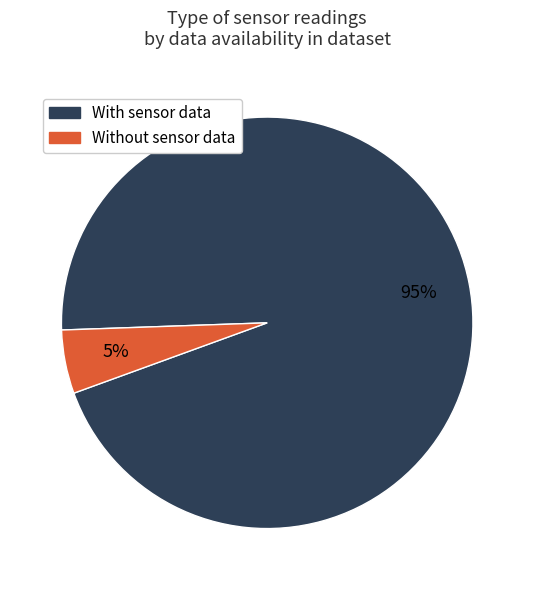

To the nearest percent, what is the average slice percentage?

50%